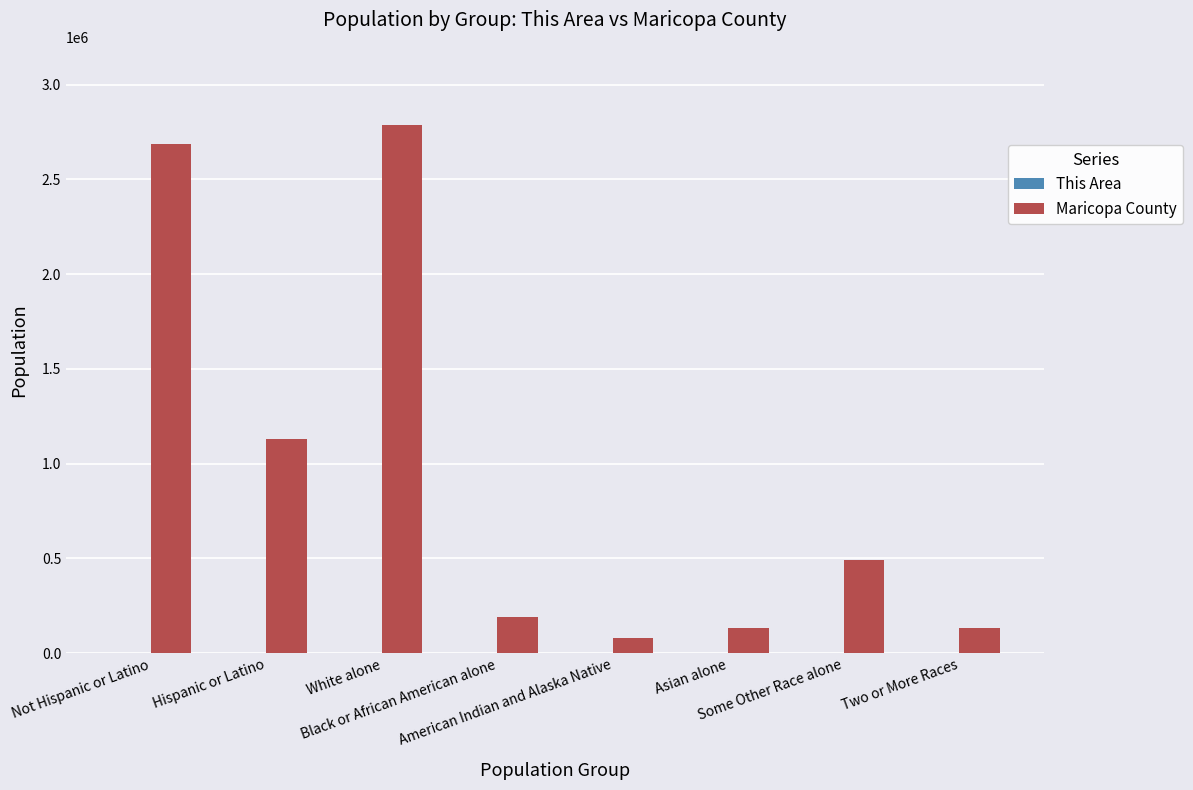

True or false: Maricopa County has a value of 115963 at Some Other Race alone.

False